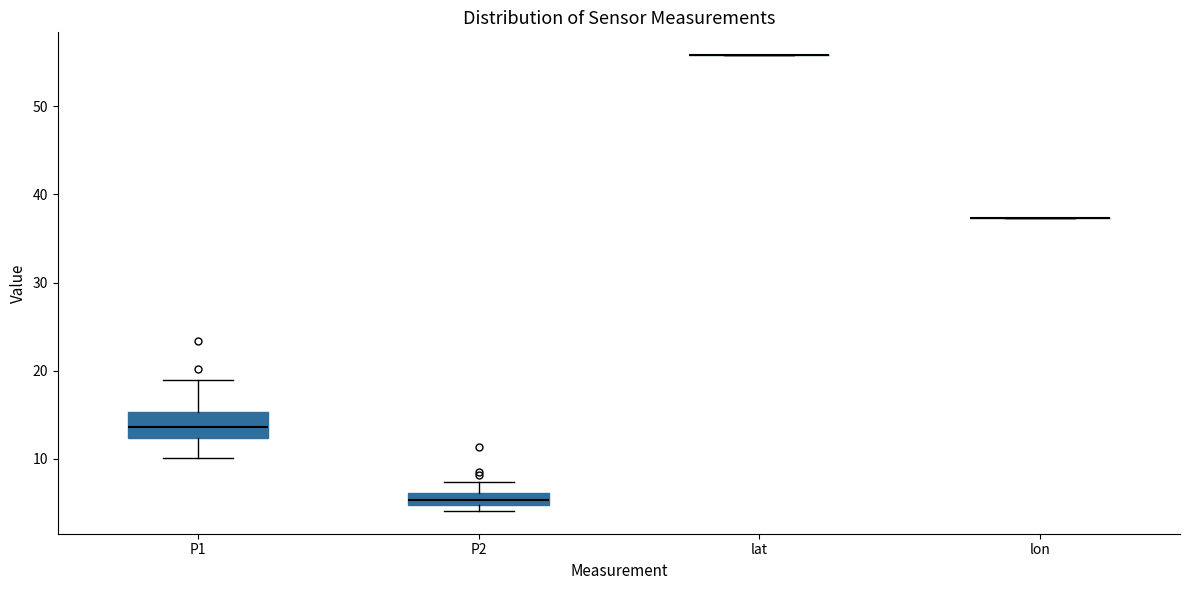

Comparing the boxes themselves (not the whiskers), which one is the tallest?

P1